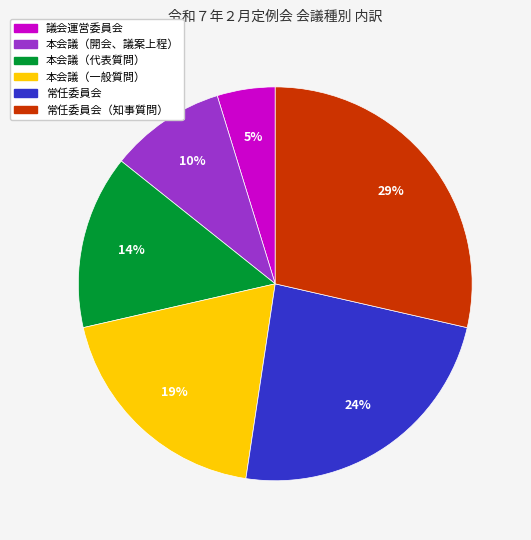

Is there any slice that represents more than half of the pie?

No